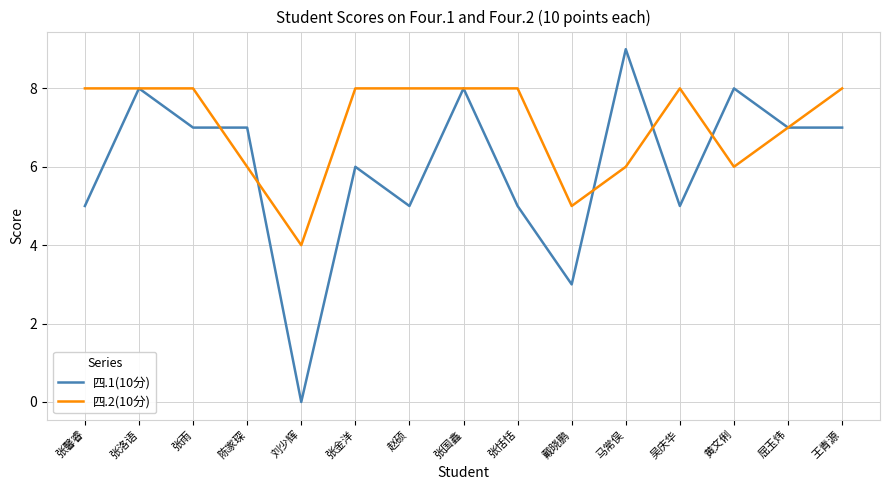

True or false: 四.1(10分) and 四.2(10分) intersect in this chart.

True